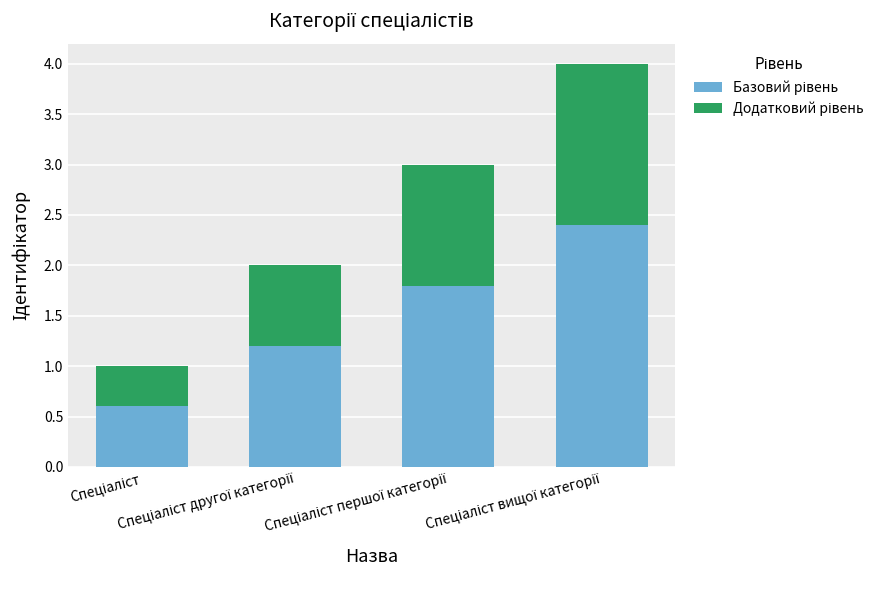

At which label does Базовий рівень reach its peak?

Спеціаліст вищої категорії